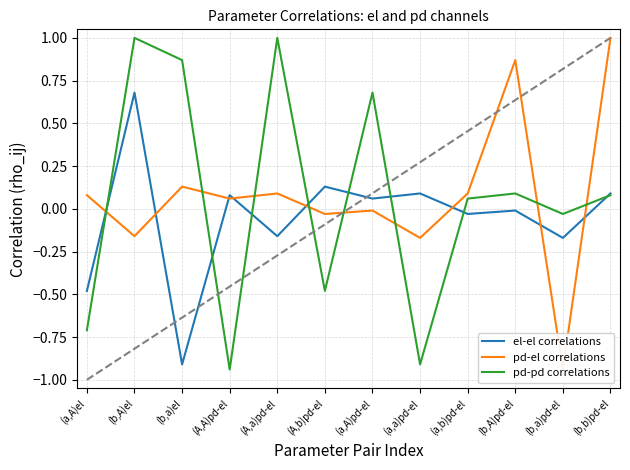

List the series in order of their peak value, lowest first.

el-el correlations, pd-el correlations, pd-pd correlations